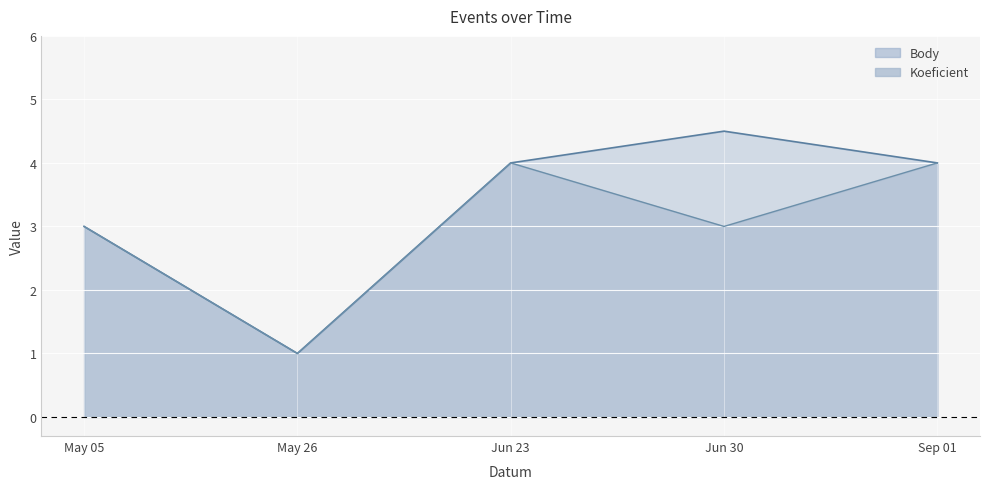

What is the value of the Body point at the 4th from the left?

4.5